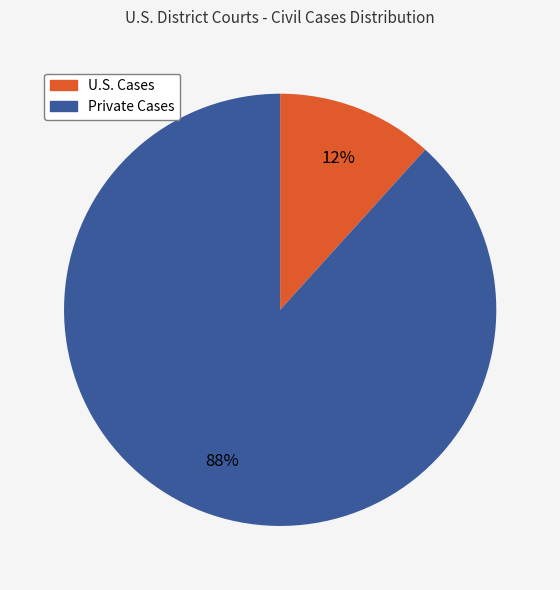

Do Private Cases and U.S. Cases together represent more than half of the pie?

Yes